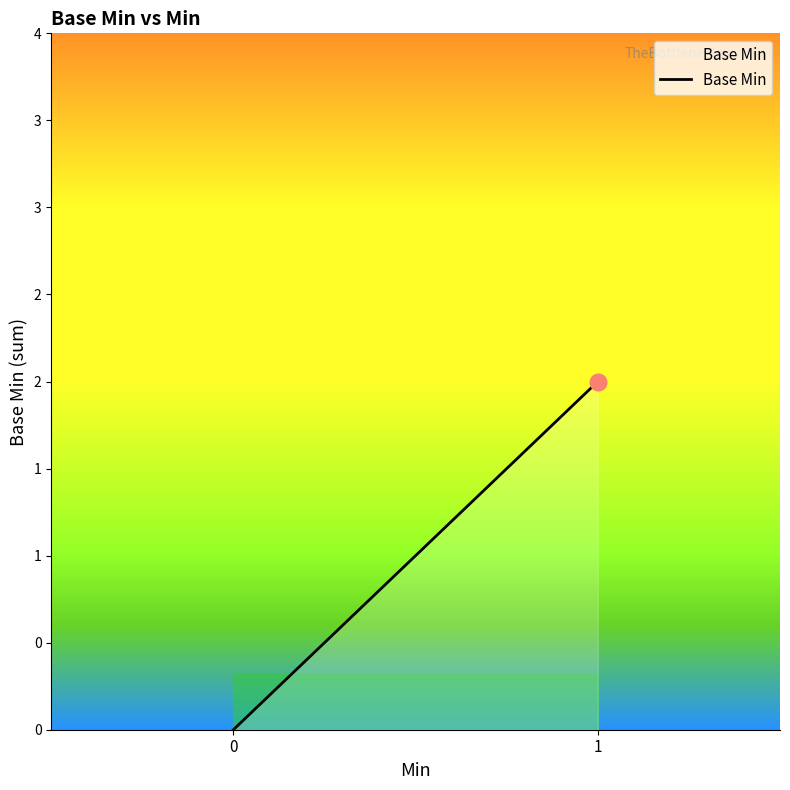

Reading right to left, transcribe all the data shown in this chart.

2	0